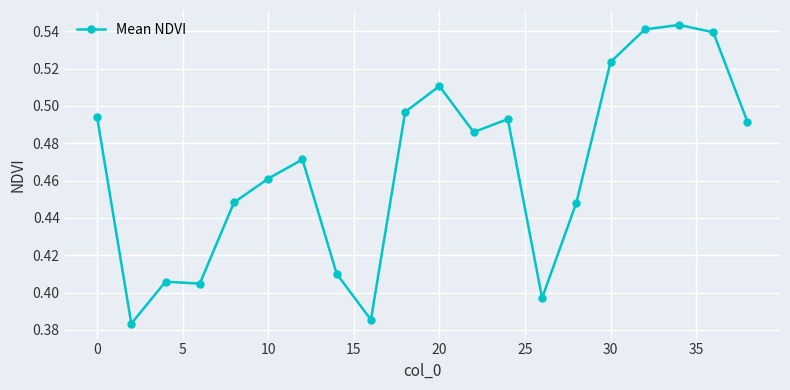

What is the sum of all values?

9.3